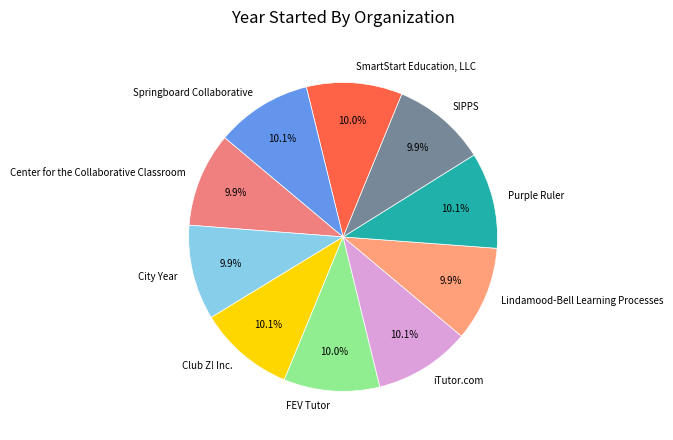

Is the sum of City Year and Purple Ruler greater than half?

No